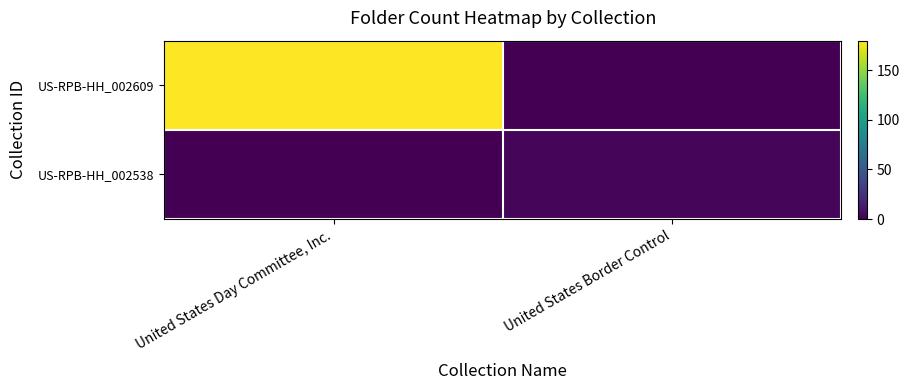

At how many categories does at least one series exceed 134?

1